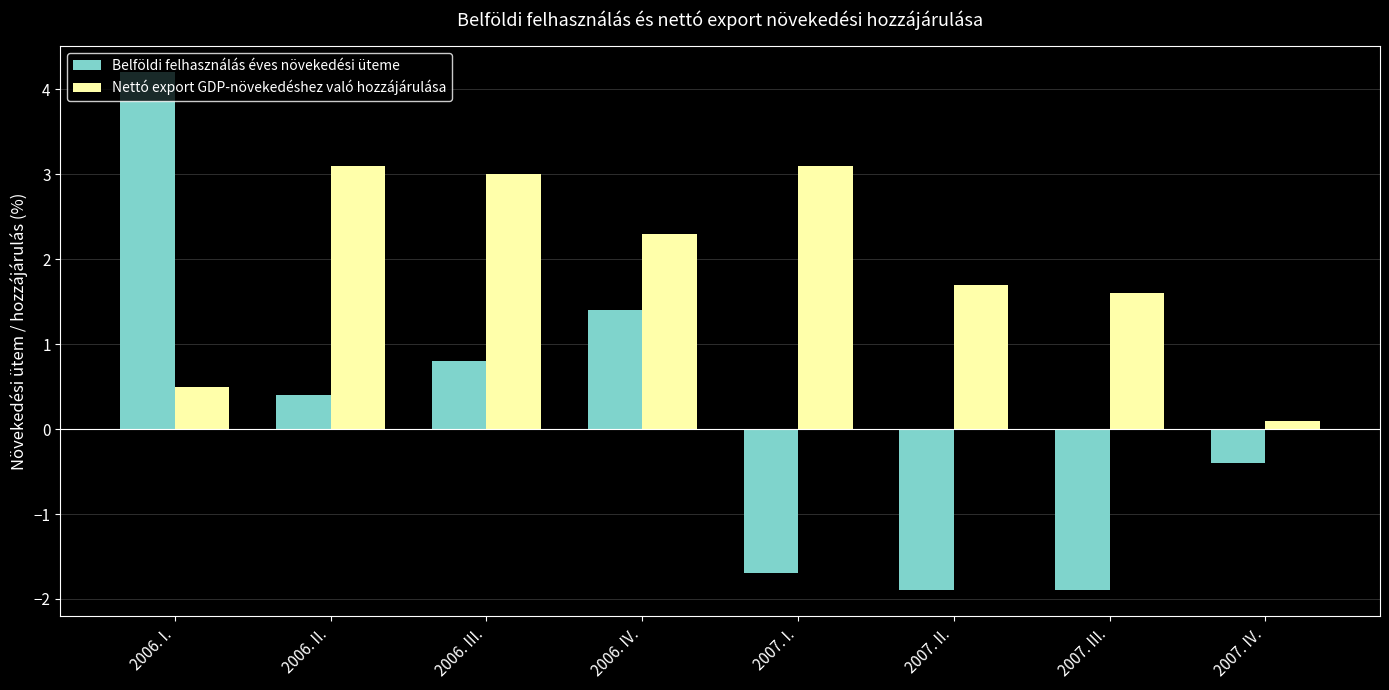

What position from the right is 2007. IV.?

1